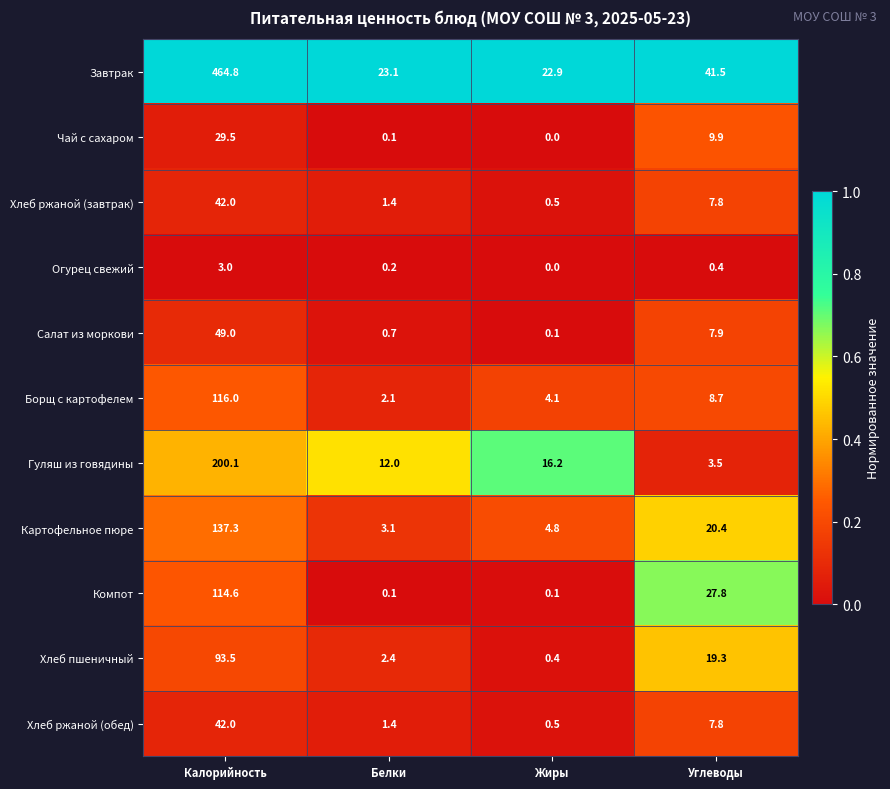

Which series has the largest total across all categories?

Завтрак